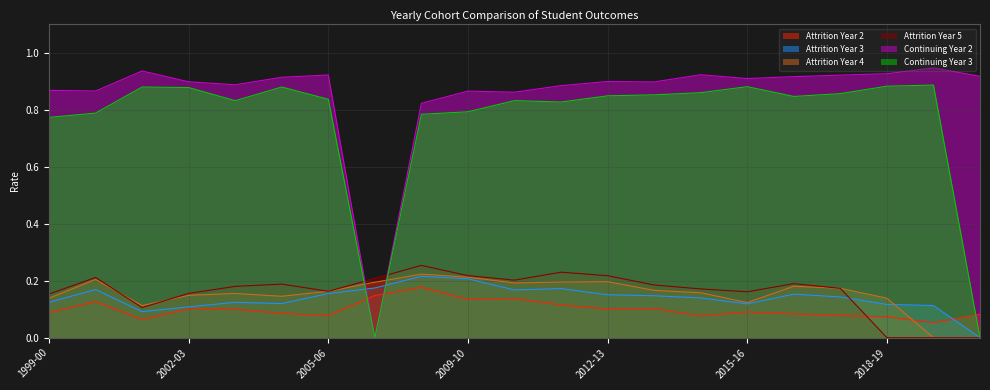

Reading left to right, list all the values displayed in this chart.

Attrition Year 2: 0.1	0.1	0.1	0.1	0.1	0.1	0.1	0.1	0.2	0.1	0.1	0.1	0.1	0.1	0.1	0.1	0.1	0.1	0.1	0.1	0.1
Attrition Year 3: 0.1	0.2	0.1	0.1	0.1	0.1	0.2	0.2	0.2	0.2	0.2	0.2	0.2	0.1	0.1	0.1	0.2	0.1	0.1	0.1	0.0
Attrition Year 4: 0.1	0.2	0.1	0.1	0.2	0.1	0.2	0.2	0.2	0.2	0.2	0.2	0.2	0.2	0.2	0.1	0.2	0.2	0.1	0.0	0.0
Attrition Year 5: 0.2	0.2	0.1	0.2	0.2	0.2	0.2	0.2	0.3	0.2	0.2	0.2	0.2	0.2	0.2	0.2	0.2	0.2	0.0	0.0	0.0
Continuing Year 2: 0.9	0.9	0.9	0.9	0.9	0.9	0.9	0.0	0.8	0.9	0.9	0.9	0.9	0.9	0.9	0.9	0.9	0.9	0.9	0.9	0.9
Continuing Year 3: 0.8	0.8	0.9	0.9	0.8	0.9	0.8	0.0	0.8	0.8	0.8	0.8	0.8	0.9	0.9	0.9	0.8	0.9	0.9	0.9	0.0